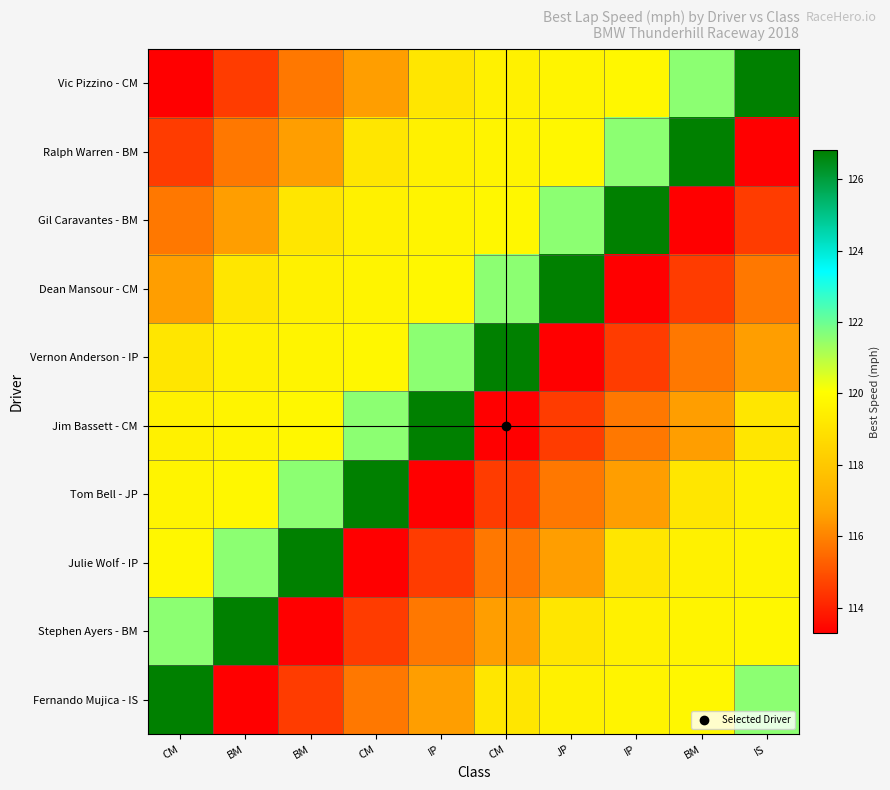

Reading right to left, list all the values displayed in this chart.

Vic Pizzino - CM: IS=126.8	BM=121.6	IP=119.8	JP=119.7	CM=119.6	IP=119.2	CM=116.6	BM=115.8	BM=114.5	CM=113.3
Ralph Warren - BM: IS=113.3	BM=126.8	IP=121.6	JP=119.8	CM=119.7	IP=119.6	CM=119.2	BM=116.6	BM=115.8	CM=114.5
Gil Caravantes - BM: IS=114.5	BM=113.3	IP=126.8	JP=121.6	CM=119.8	IP=119.7	CM=119.6	BM=119.2	BM=116.6	CM=115.8
Dean Mansour - CM: IS=115.8	BM=114.5	IP=113.3	JP=126.8	CM=121.6	IP=119.8	CM=119.7	BM=119.6	BM=119.2	CM=116.6
Vernon Anderson - IP: IS=116.6	BM=115.8	IP=114.5	JP=113.3	CM=126.8	IP=121.6	CM=119.8	BM=119.7	BM=119.6	CM=119.2
Jim Bassett - CM: IS=119.2	BM=116.6	IP=115.8	JP=114.5	CM=113.3	IP=126.8	CM=121.6	BM=119.8	BM=119.7	CM=119.6
Tom Bell - JP: IS=119.6	BM=119.2	IP=116.6	JP=115.8	CM=114.5	IP=113.3	CM=126.8	BM=121.6	BM=119.8	CM=119.7
Julie Wolf - IP: IS=119.7	BM=119.6	IP=119.2	JP=116.6	CM=115.8	IP=114.5	CM=113.3	BM=126.8	BM=121.6	CM=119.8
Stephen Ayers - BM: IS=119.8	BM=119.7	IP=119.6	JP=119.2	CM=116.6	IP=115.8	CM=114.5	BM=113.3	BM=126.8	CM=121.6
Fernando Mujica - IS: IS=121.6	BM=119.8	IP=119.7	JP=119.6	CM=119.2	IP=116.6	CM=115.8	BM=114.5	BM=113.3	CM=126.8